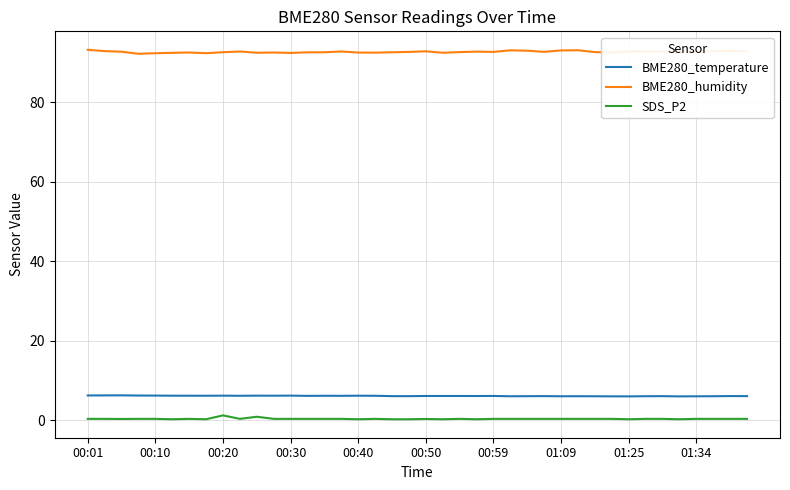

Rank the series by their maximum value, from lowest to highest.

SDS_P2, BME280_temperature, BME280_humidity